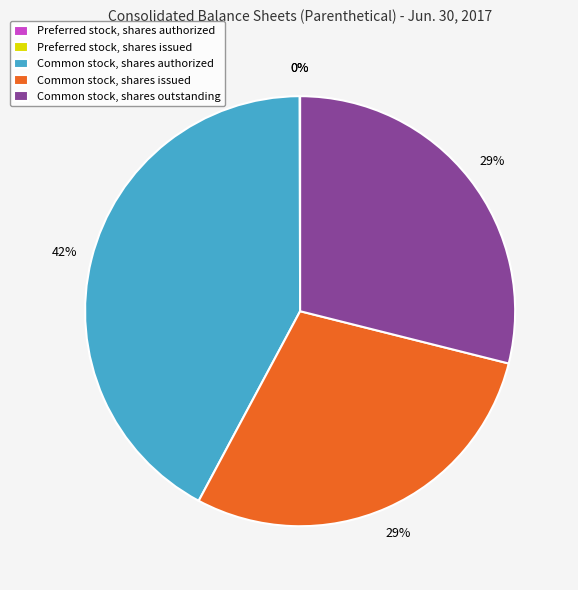

To the nearest percent, what is the difference between the largest and smallest slice percentages?

42%